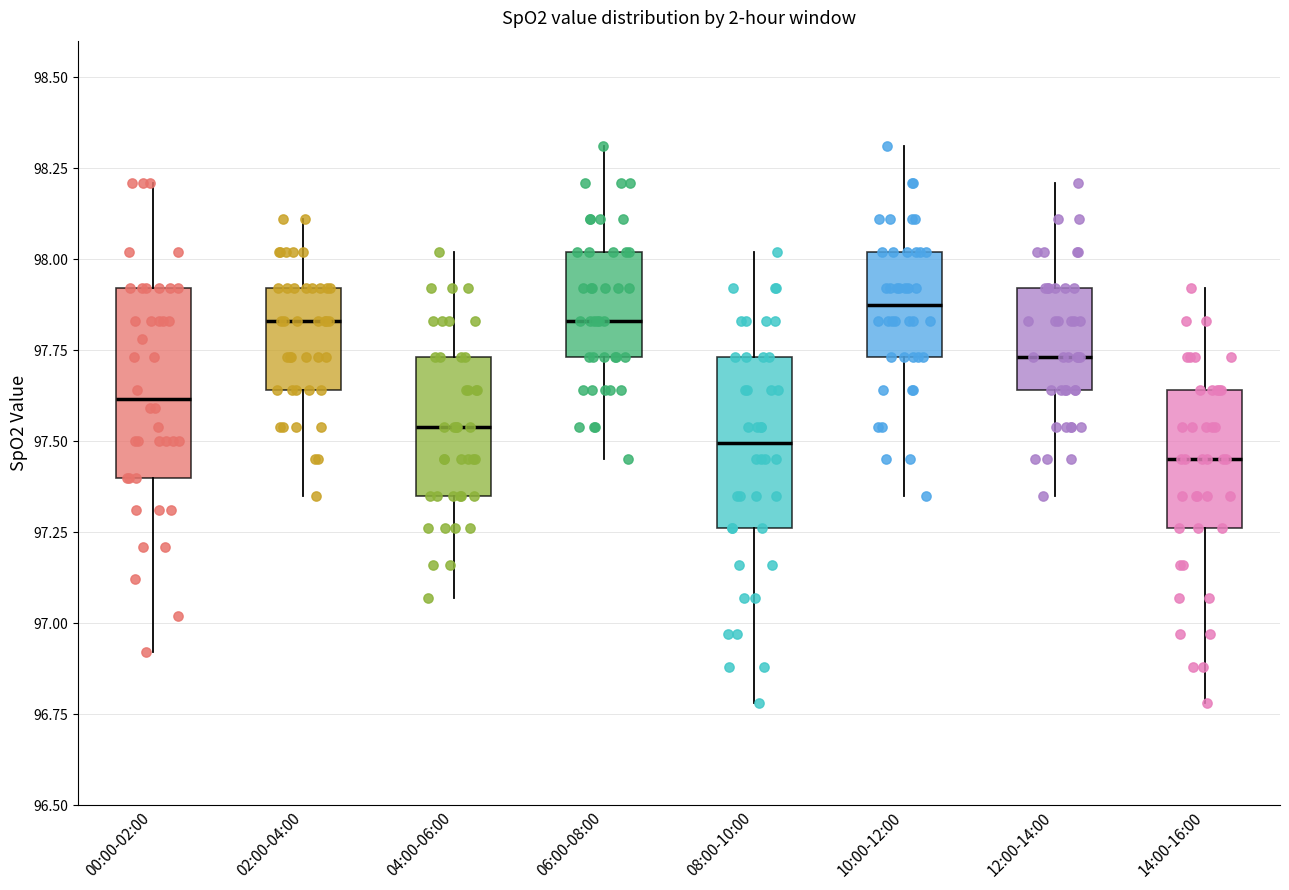

Reading left to right, read every box against the y-axis: the position of its median line, the range the box covers, and the ends of its whiskers. The values are not printed on the chart, so give them approximately, as read against the axis.

00:00-02:00: median 97.60, box 97.40 to 97.90, whiskers 96.90 to 98.20
02:00-04:00: median 97.85, box 97.65 to 97.90, whiskers 97.35 to 98.10
04:00-06:00: median 97.55, box 97.35 to 97.75, whiskers 97.05 to 98.00
06:00-08:00: median 97.85, box 97.75 to 98.00, whiskers 97.45 to 98.30
08:00-10:00: median 97.50, box 97.25 to 97.75, whiskers 96.80 to 98.00
10:00-12:00: median 97.90, box 97.75 to 98.00, whiskers 97.35 to 98.30
12:00-14:00: median 97.75, box 97.65 to 97.90, whiskers 97.35 to 98.20
14:00-16:00: median 97.45, box 97.25 to 97.65, whiskers 96.80 to 97.90